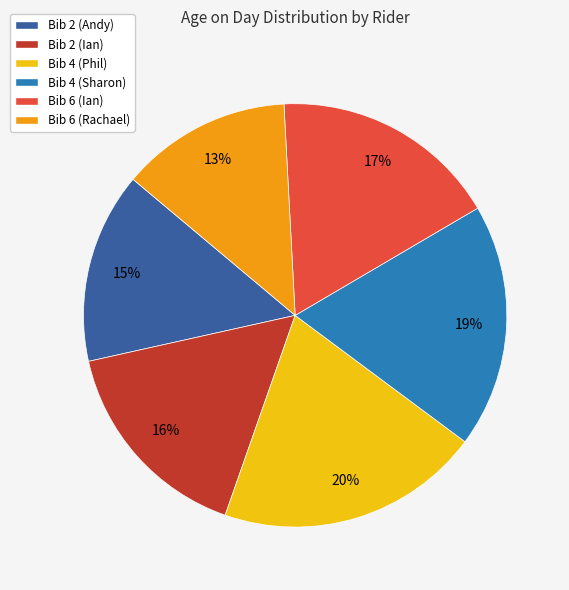

What percentage is the Bib 2 (Ian) slice, to the nearest percent?

16%